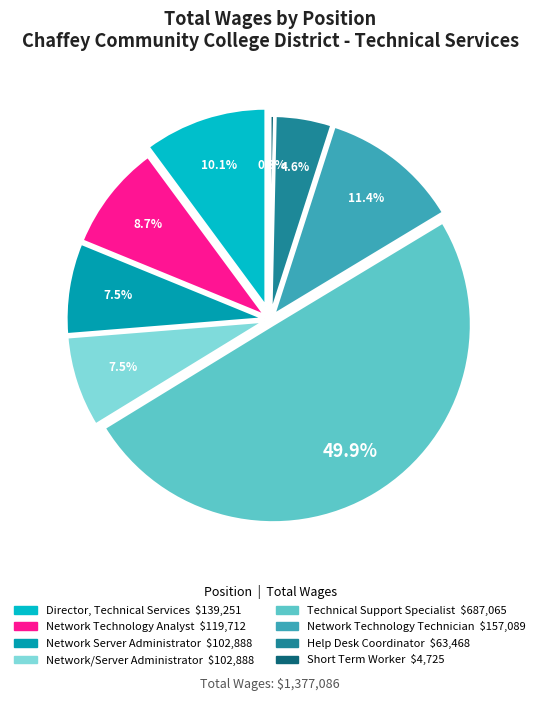

Is there any slice that represents more than half of the pie?

No